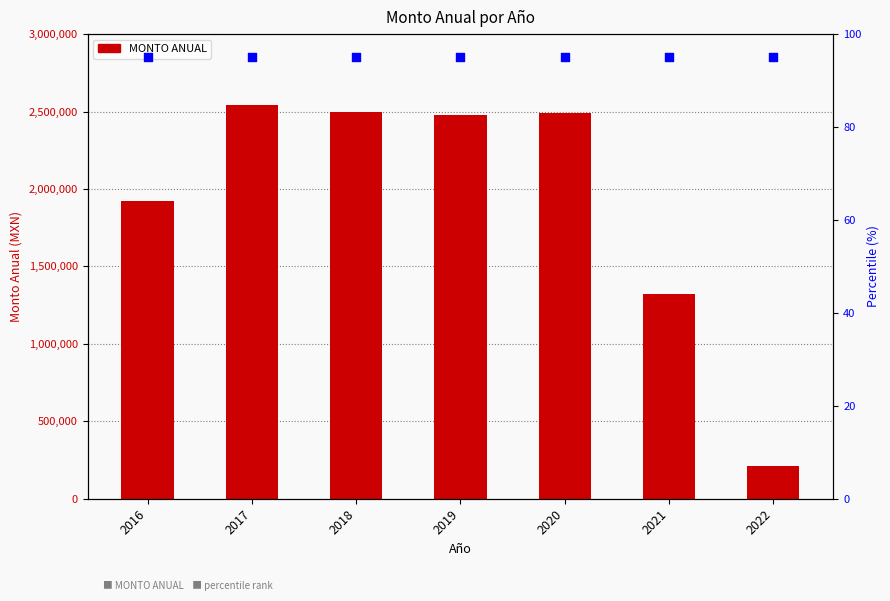

What is the change in value from 2019 to 2021?

-1155870